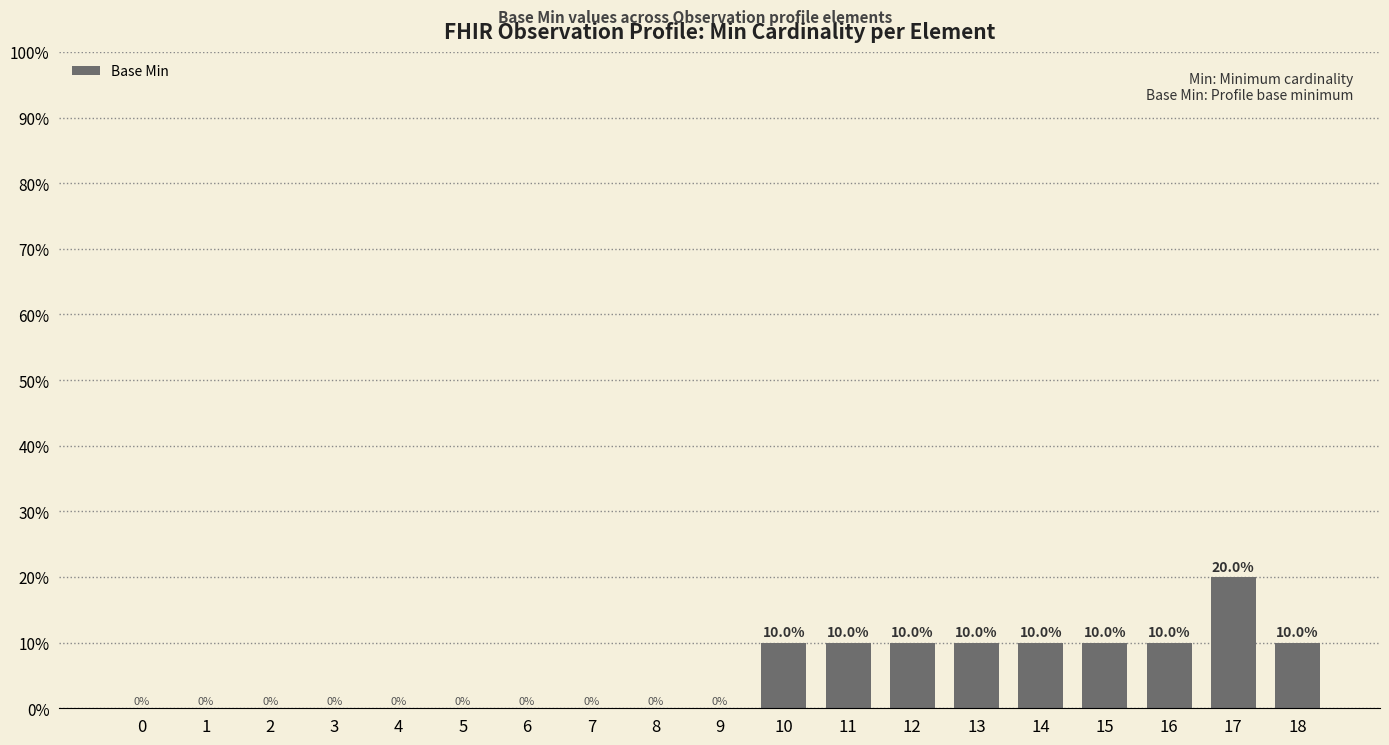

Reading left to right, extract all data points from this chart.

0	0	0	0	0	0	0	0	0	0	10	10	10	10	10	10	10	20	10